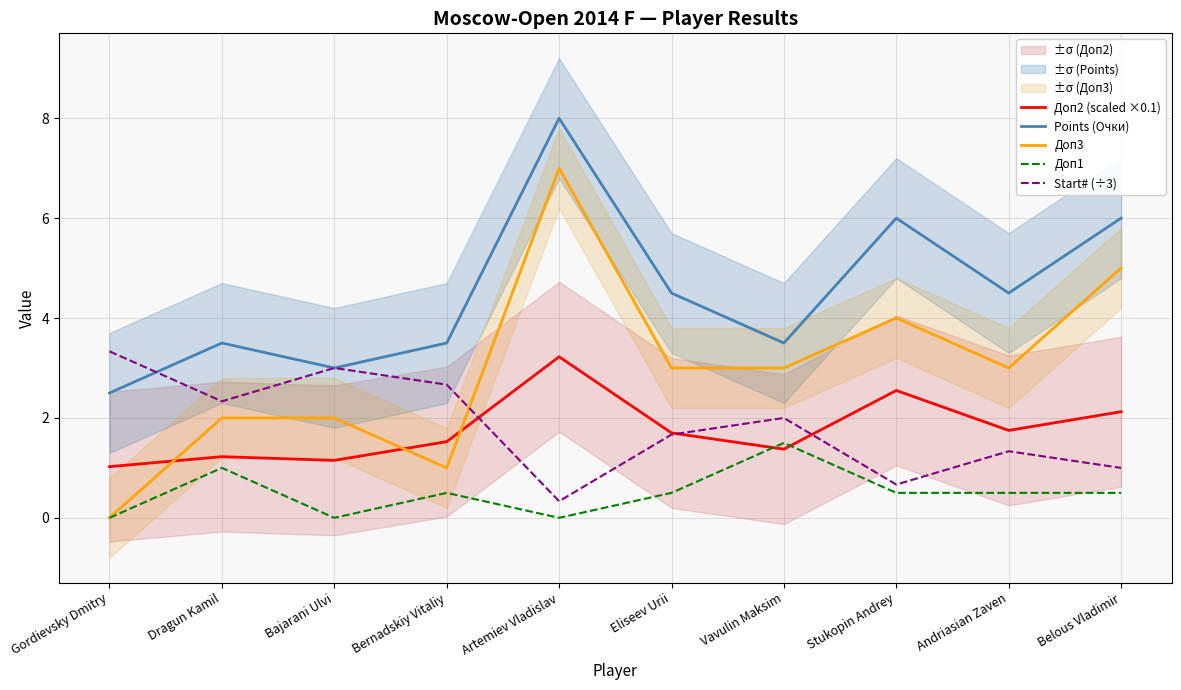

What is the label of the 4th point from the left?

Bernadskiy Vitaliy